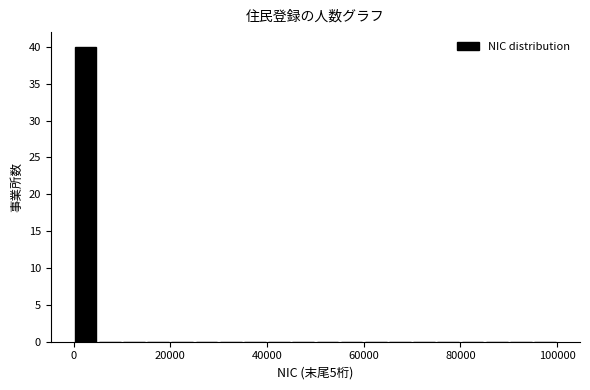

Read against the x-axis, roughly where is the centre of the tallest bar?

2000